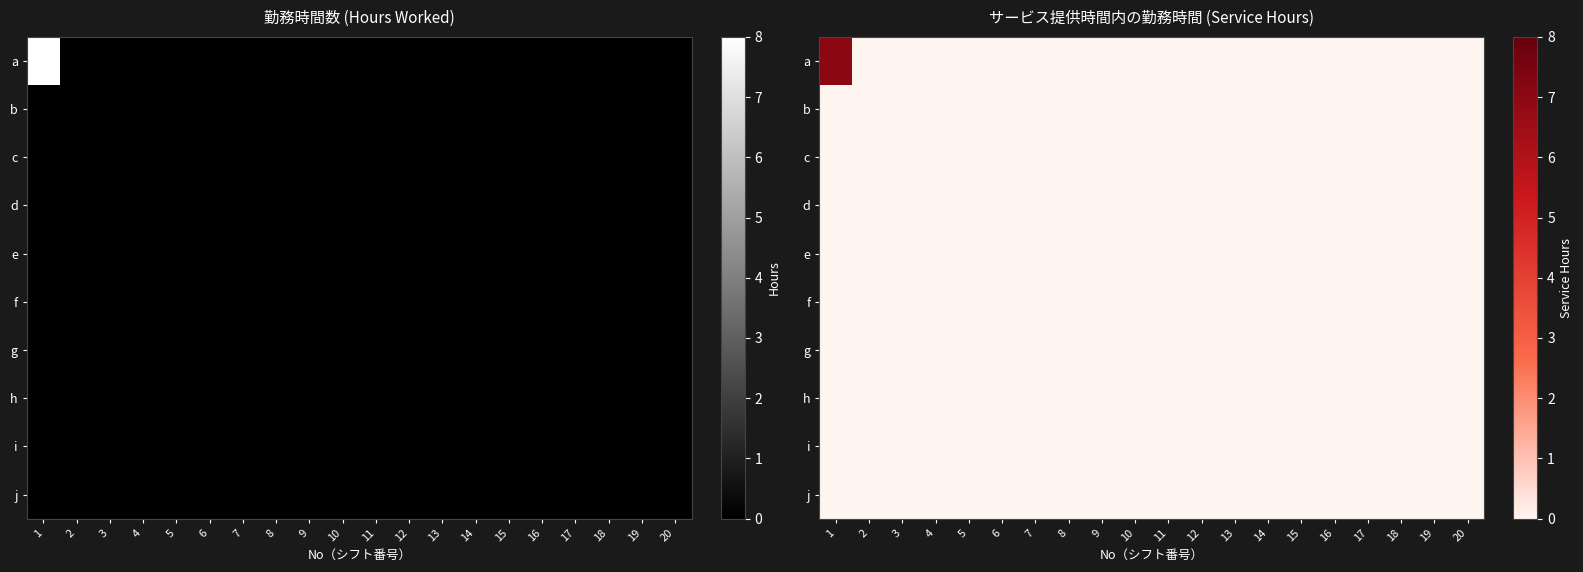

Which series has the largest range (max minus min)?

a